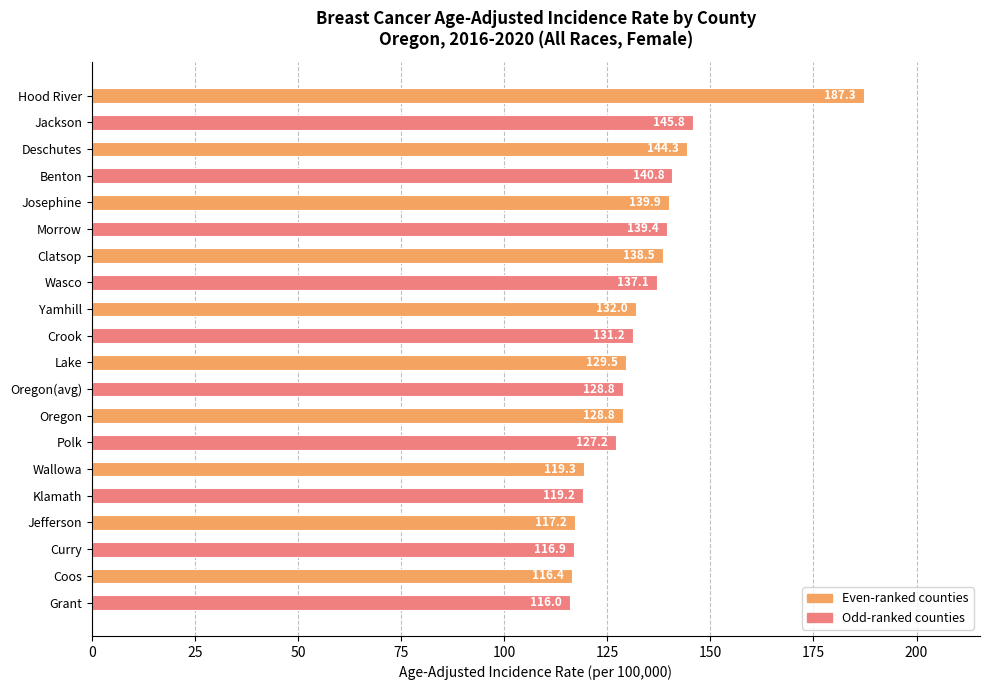

How many distinct data groups are displayed?

1